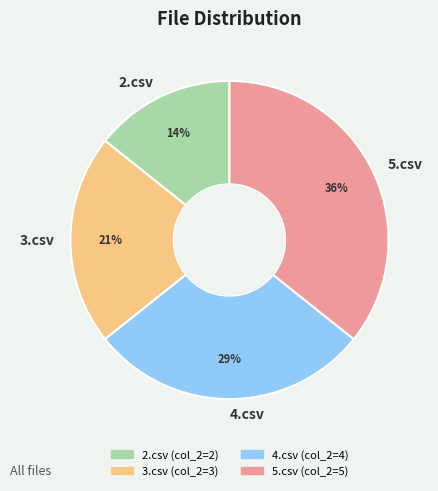

To the nearest percent, what portion does 3.csv represent?

21%